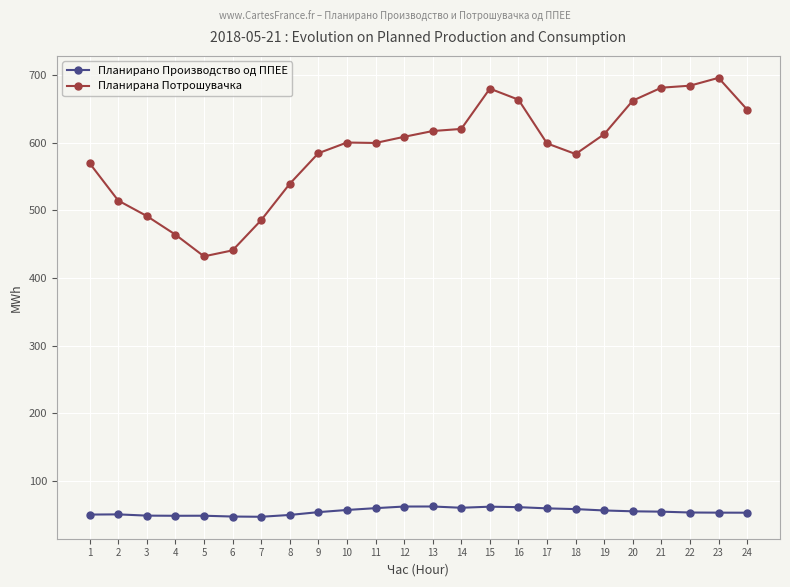

Which category has the highest value in the Планирана Потрошувачка series?

23